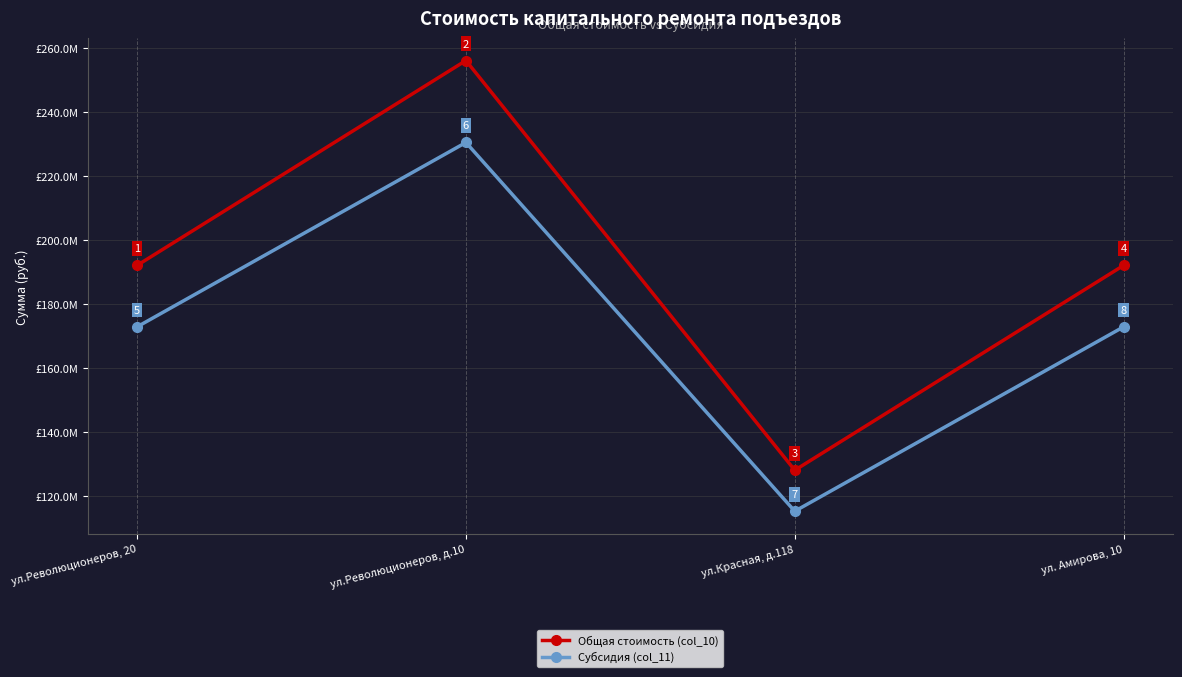

What is the label of the 1st point from the left?

ул.Революционеров, 20